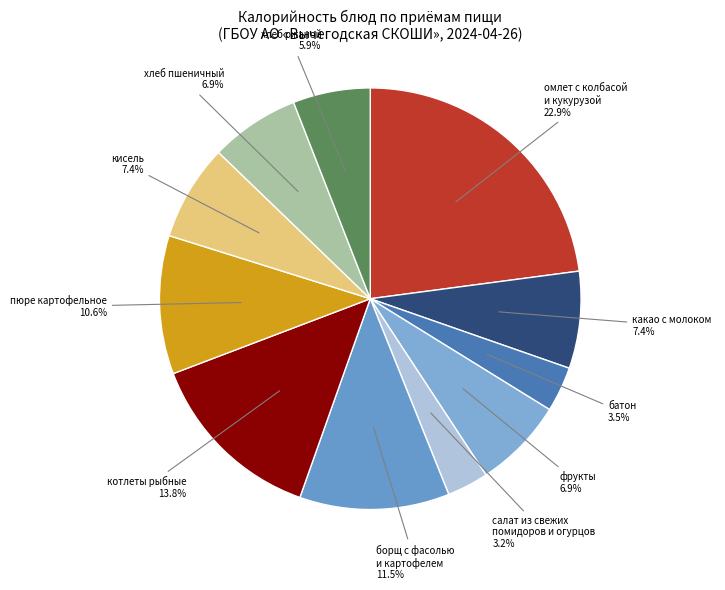

Is пюре картофельное the majority of the pie?

No